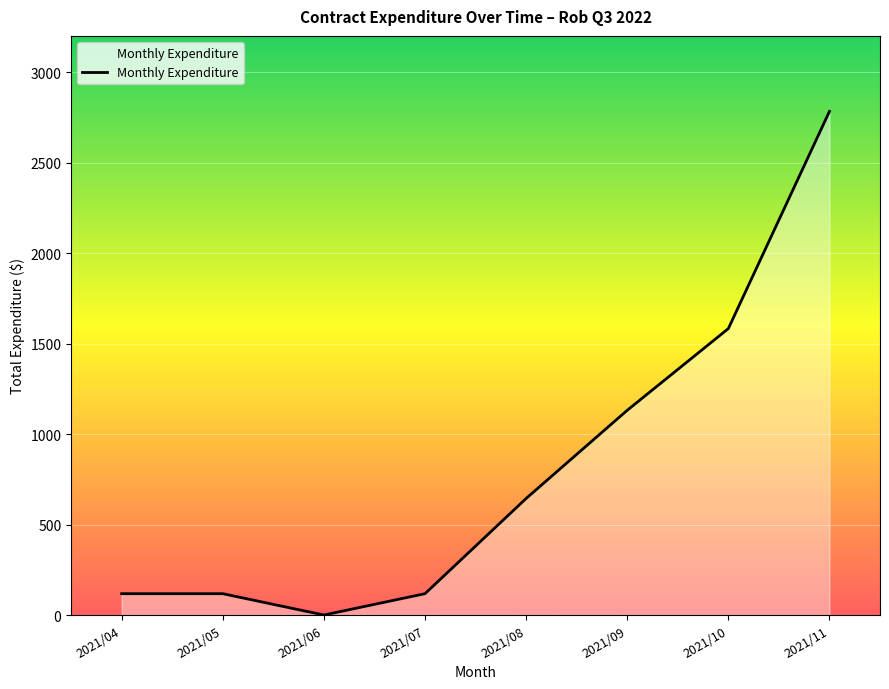

What is the difference between the values at 2021/11 and 2021/08?

2139.9